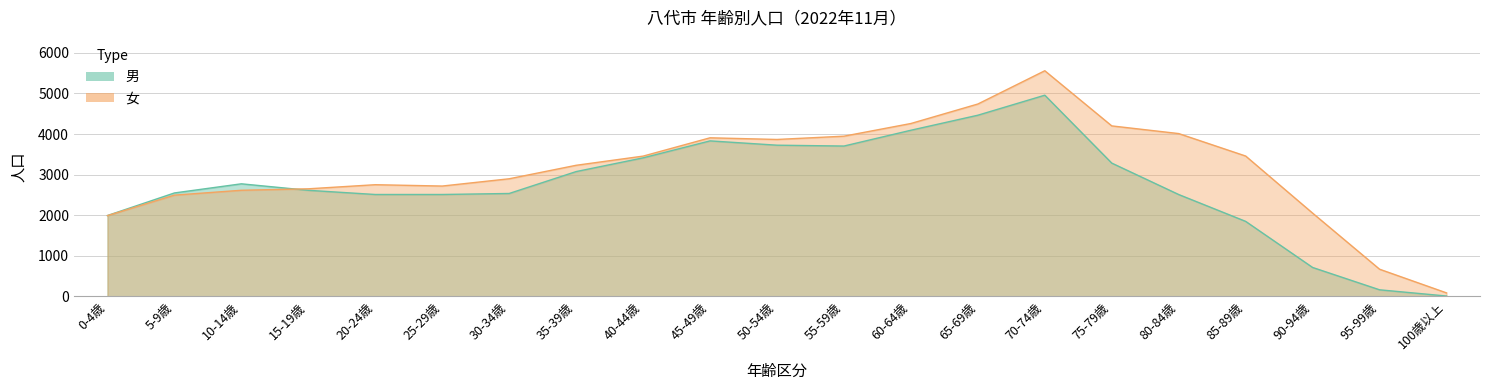

What is the greatest value displayed?

5558